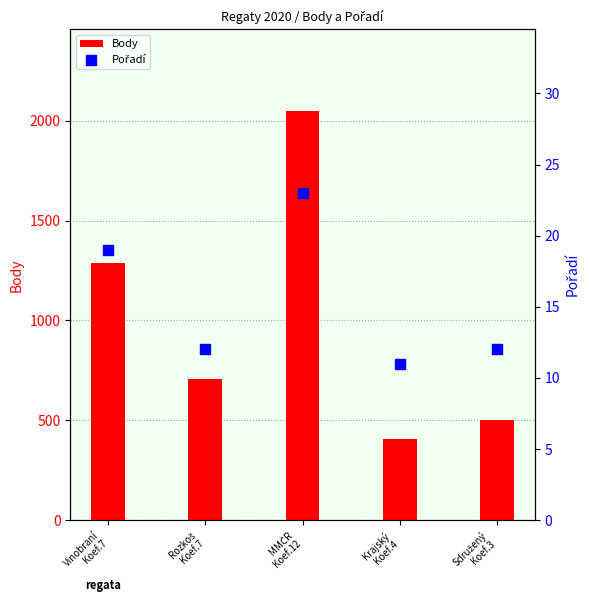

At which category is the sum across all series the highest?

MMČR
Koef.12